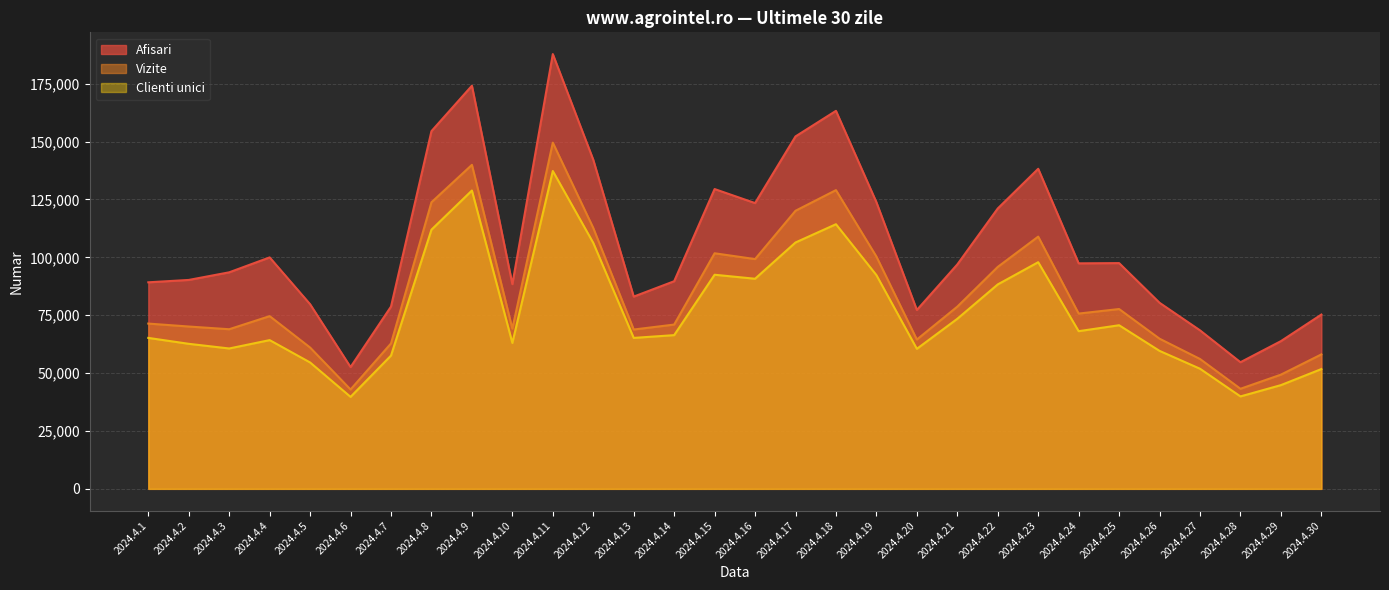

List the series in order of their overall mean, lowest first.

Clienti unici, Vizite, Afisari